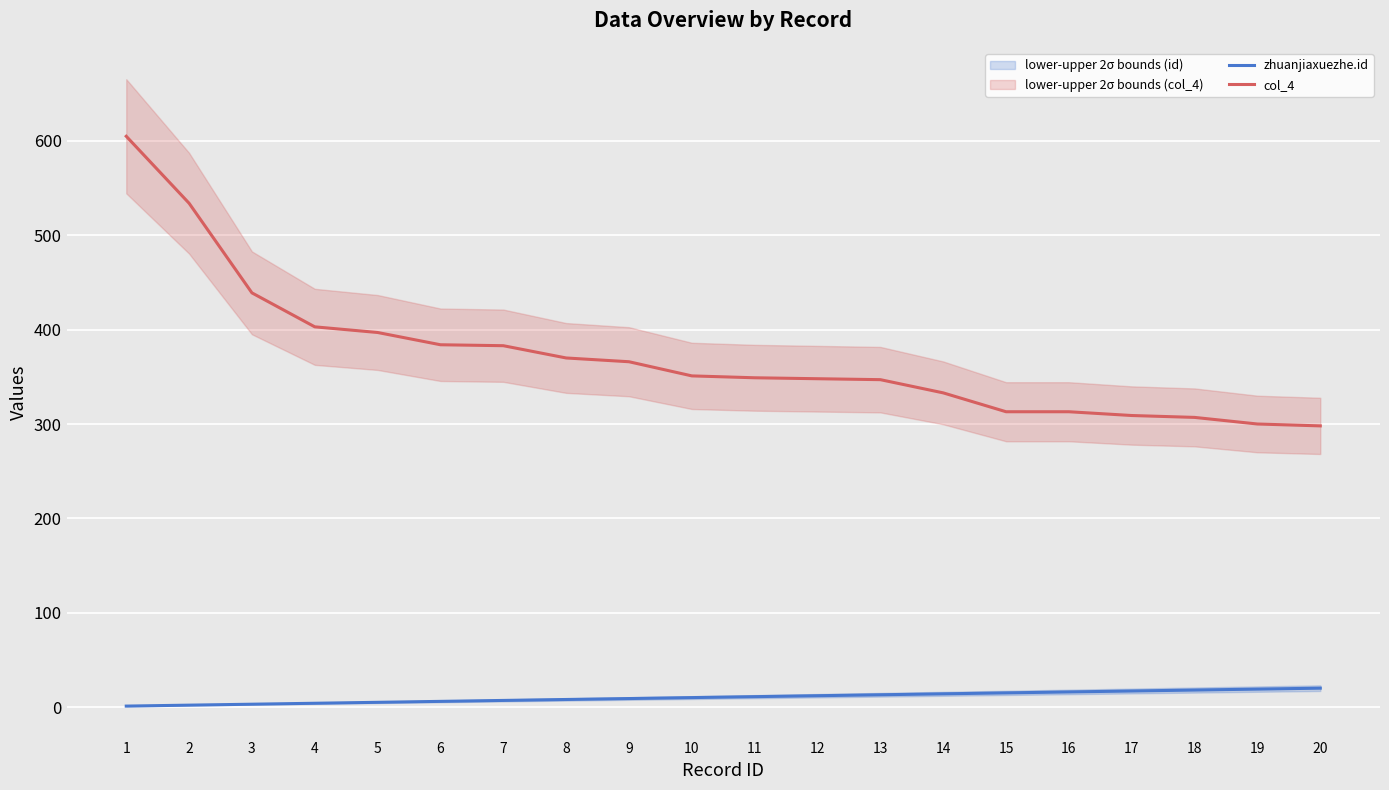

What is the difference between the zhuanjiaxuezhe.id values at 10 and 9?

1